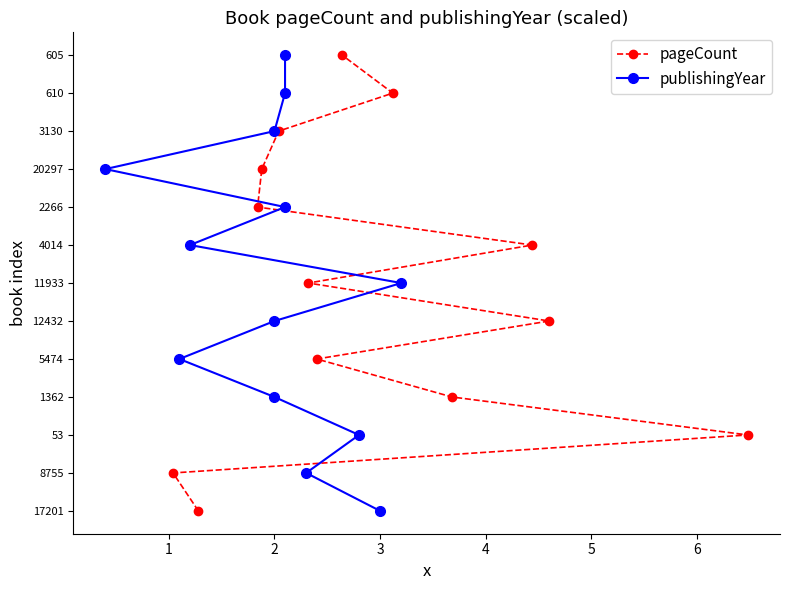

The pageCount series shows 1 at 2. True or false?

False